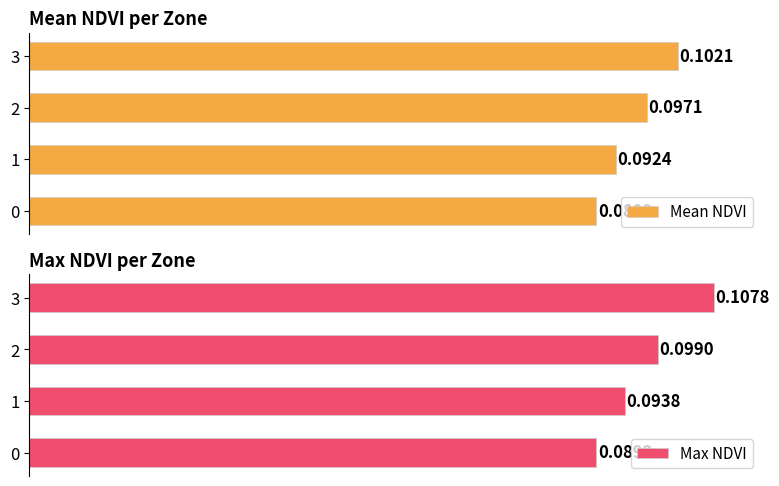

How many Mean NDVI values are between 0 and 1?

4